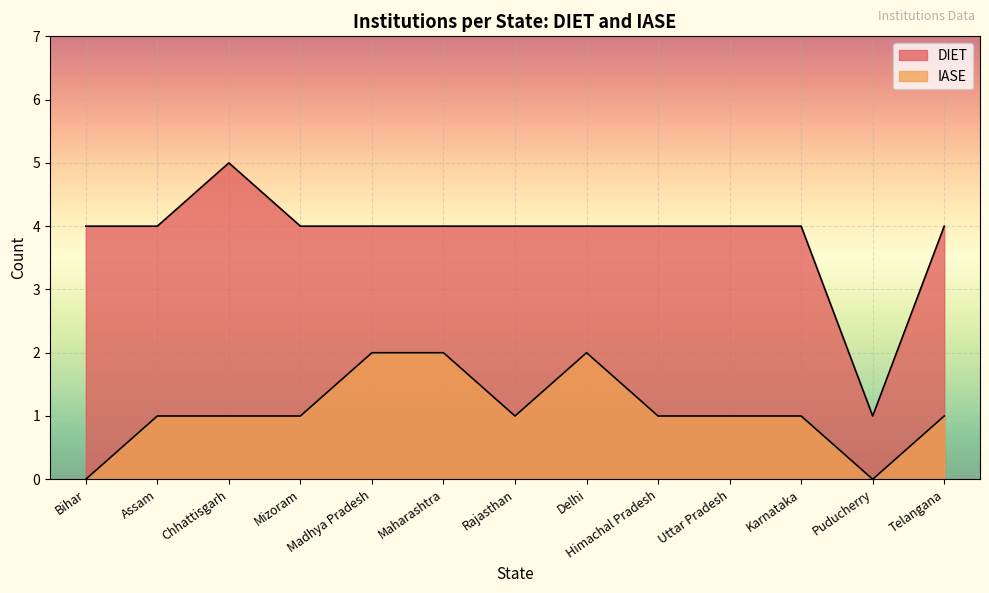

How many interior local peaks does the IASE series have?

1